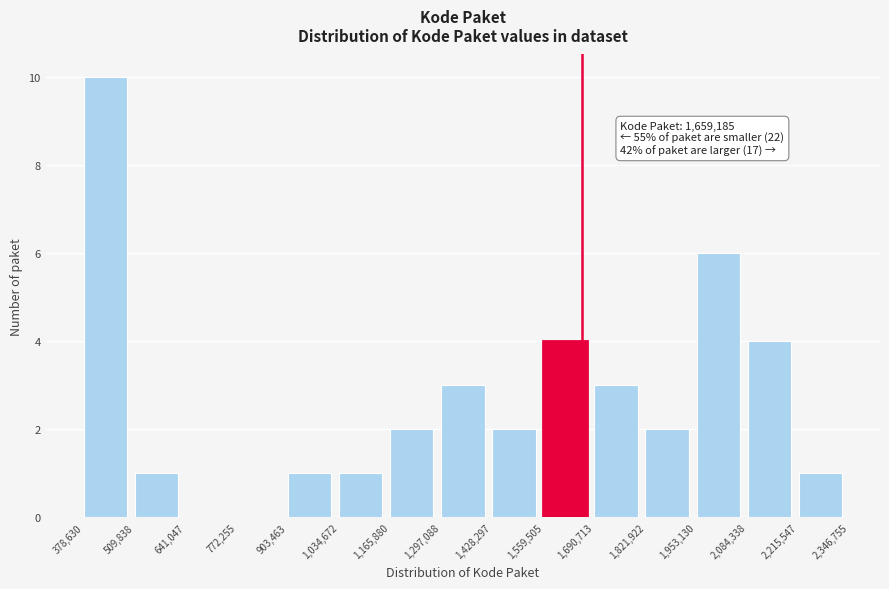

Which range on the x-axis has the tallest bar?

378,630 to 509,838